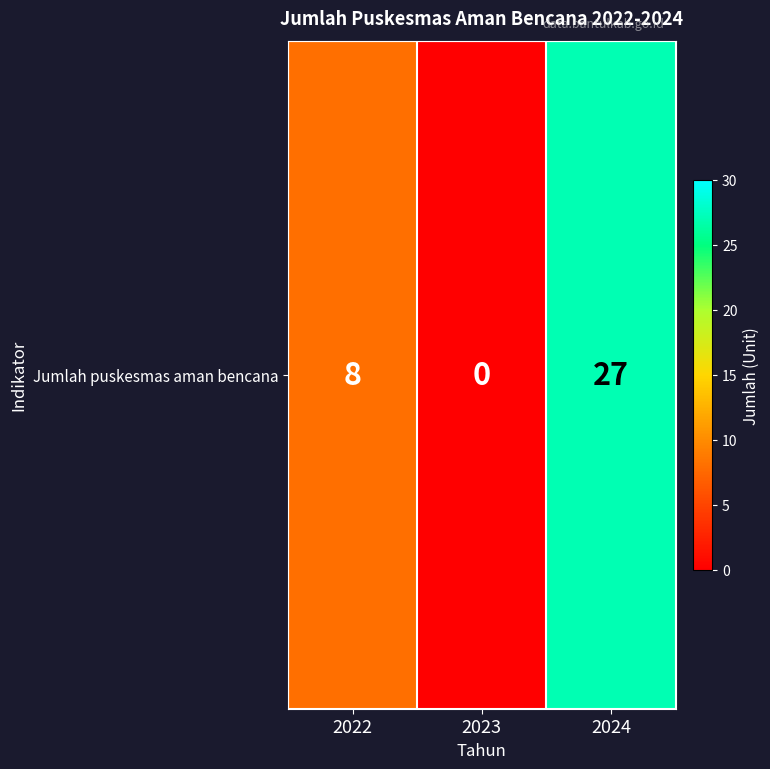

Is it true that the value at 2023 is 0?

True